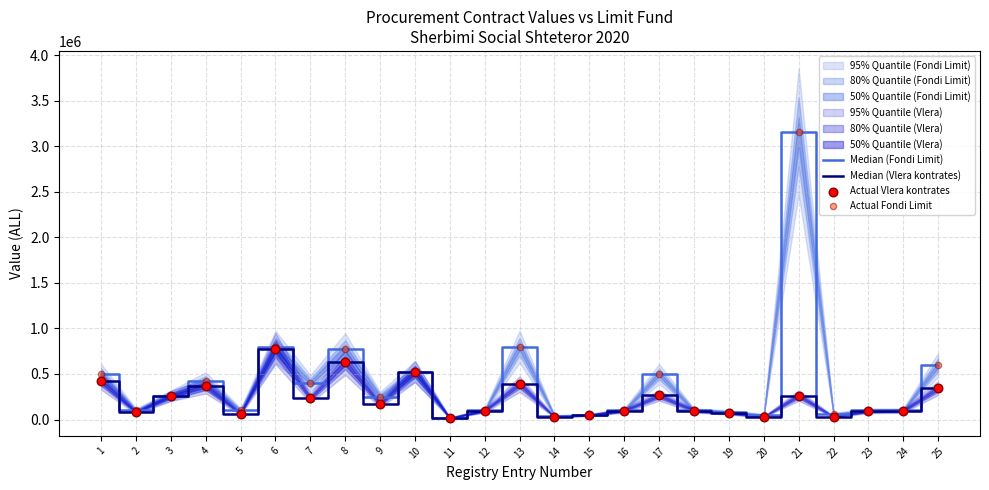

At which category is the sum across all series the highest?

21